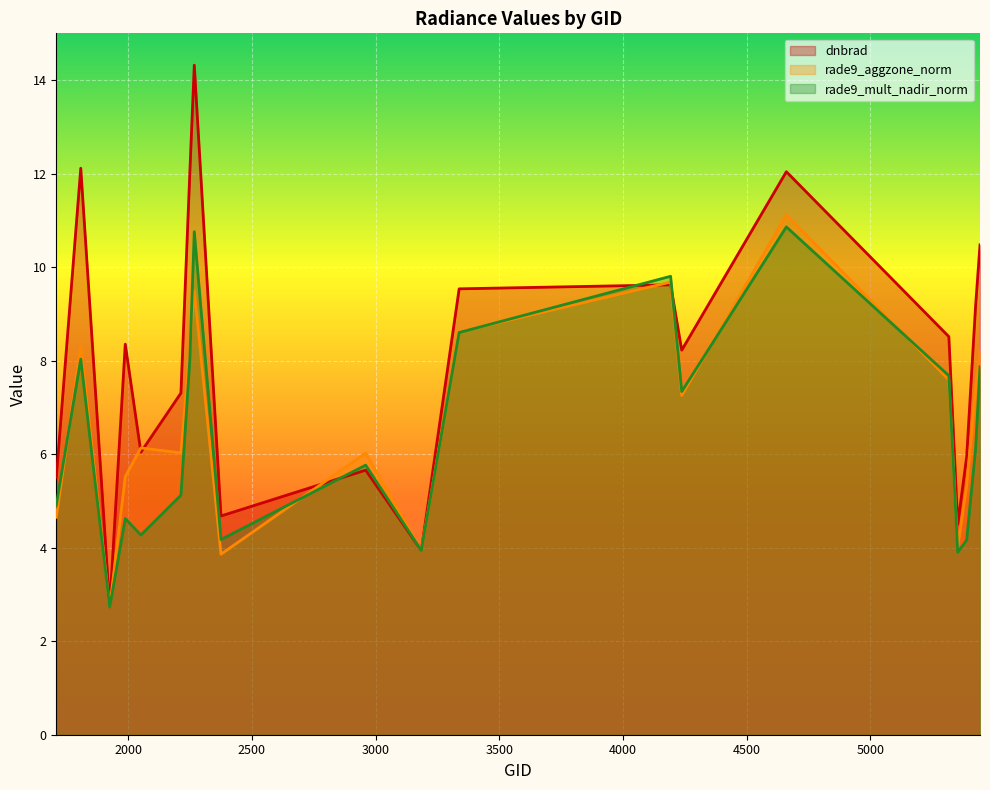

At 3185, list the series in order from smallest to largest.

rade9_aggzone_norm, rade9_mult_nadir_norm, dnbrad